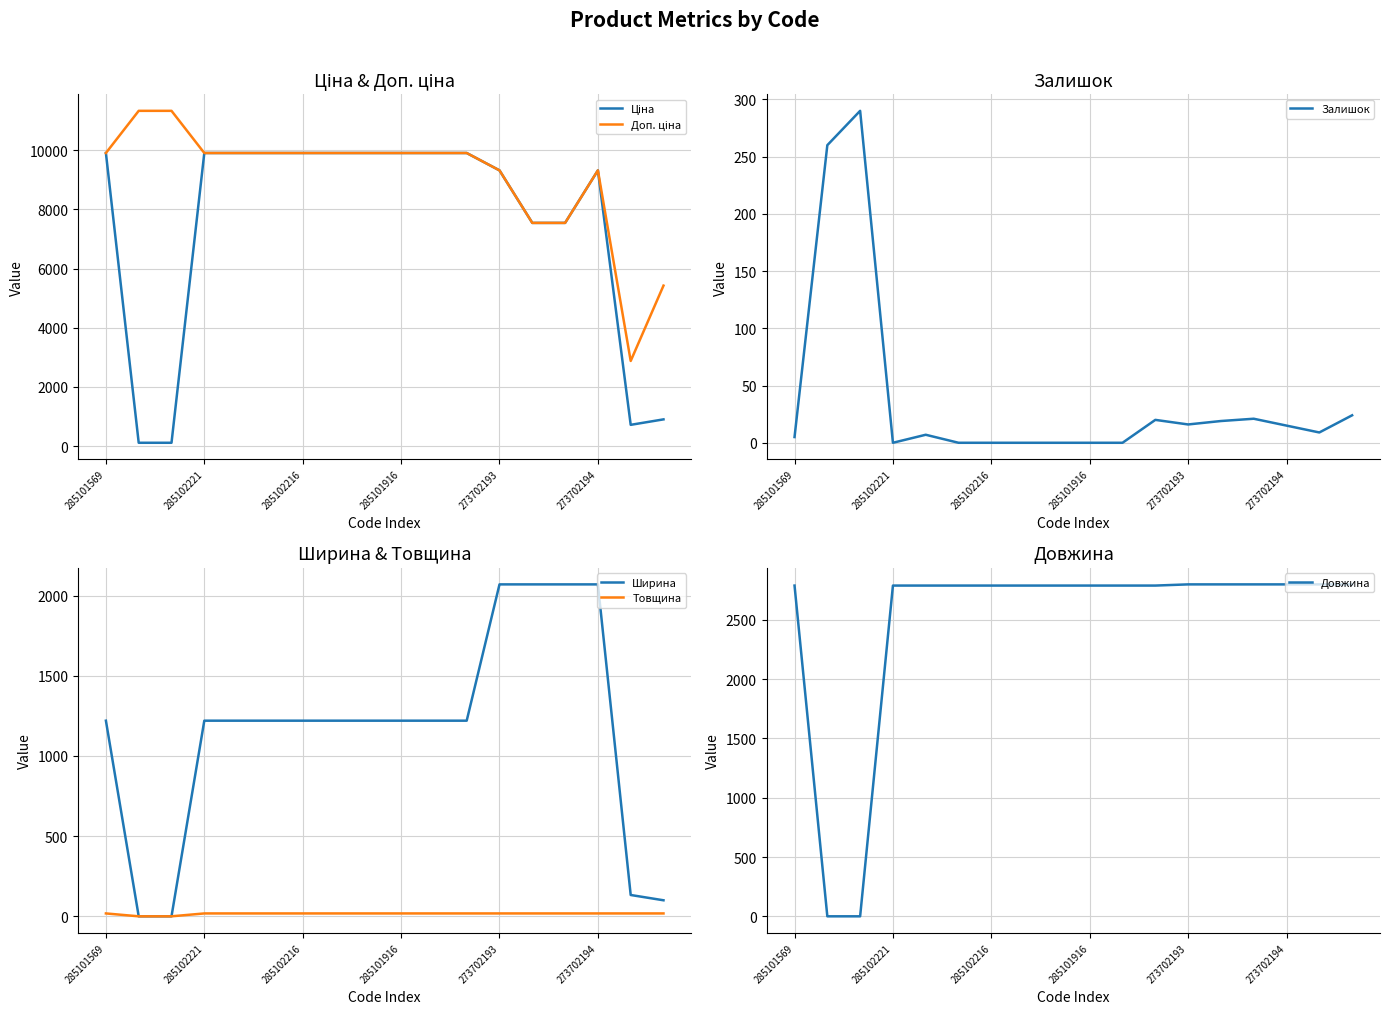

The Ціна series shows 719.6 at 16. True or false?

True